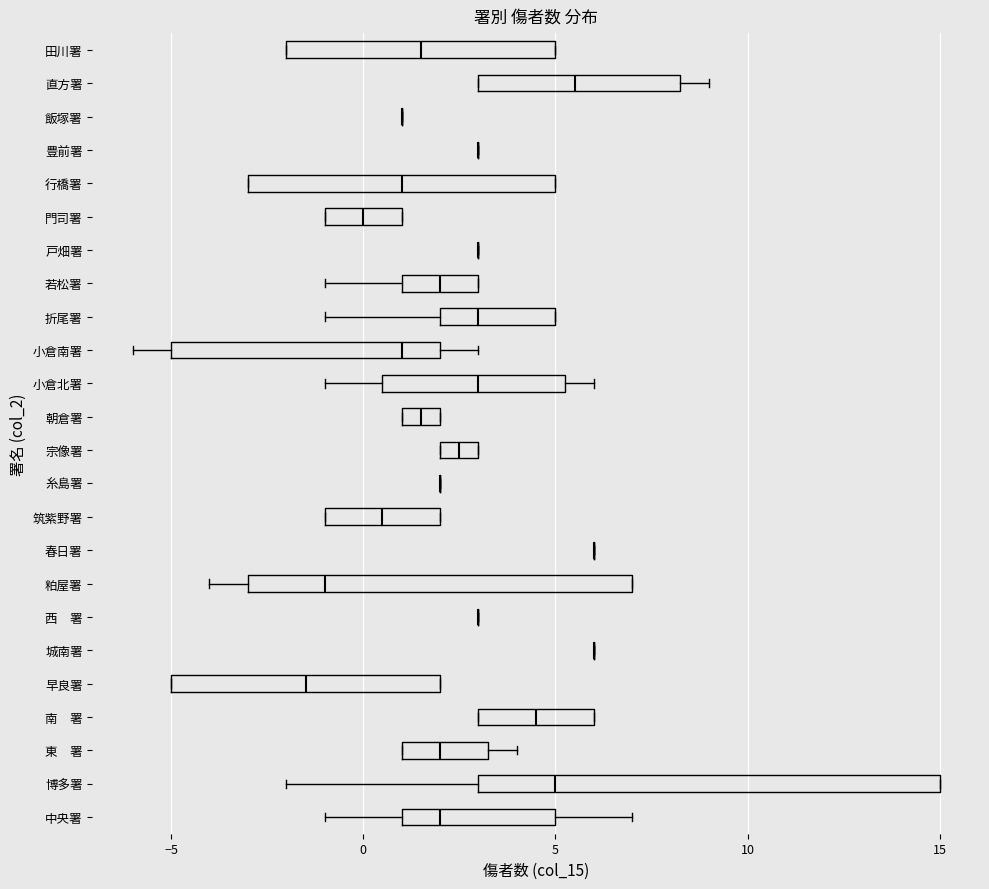

Reading bottom to top, transcribe this box plot: for each box, give where its median line is, the range the box spans, and where its two whiskers end, as read against the x-axis. The values are not printed on the chart, so give them approximately, as read against the axis.

中央署: median 2.0, box 1.0 to 5.0, whiskers -1.0 to 7.0
博多署: median 5.0, box 3.0 to 15.0, whiskers -2.0 to 15.0
東 署: median 2.0, box 1.0 to 3.5, whiskers 1.0 to 4.0
南 署: median 4.5, box 3.0 to 6.0, whiskers 3.0 to 6.0
早良署: median -1.5, box -5.0 to 2.0, whiskers -5.0 to 2.0
城南署: box collapsed to a line at 6.0, whiskers 6.0 to 6.0
西 署: box collapsed to a line at 3.0, whiskers 3.0 to 3.0
粕屋署: median -1.0, box -3.0 to 7.0, whiskers -4.0 to 7.0
春日署: box collapsed to a line at 6.0, whiskers 6.0 to 6.0
筑紫野署: median 0.5, box -1.0 to 2.0, whiskers -1.0 to 2.0
糸島署: box collapsed to a line at 2.0, whiskers 2.0 to 2.0
宗像署: median 2.5, box 2.0 to 3.0, whiskers 2.0 to 3.0
朝倉署: median 1.5, box 1.0 to 2.0, whiskers 1.0 to 2.0
小倉北署: median 3.0, box 0.5 to 5.5, whiskers -1.0 to 6.0
小倉南署: median 1.0, box -5.0 to 2.0, whiskers -6.0 to 3.0
折尾署: median 3.0, box 2.0 to 5.0, whiskers -1.0 to 5.0
若松署: median 2.0, box 1.0 to 3.0, whiskers -1.0 to 3.0
戸畑署: box collapsed to a line at 3.0, whiskers 3.0 to 3.0
門司署: median 0.0, box -1.0 to 1.0, whiskers -1.0 to 1.0
行橋署: median 1.0, box -3.0 to 5.0, whiskers -3.0 to 5.0
豊前署: box collapsed to a line at 3.0, whiskers 3.0 to 3.0
飯塚署: box collapsed to a line at 1.0, whiskers 1.0 to 1.0
直方署: median 5.5, box 3.0 to 8.5, whiskers 3.0 to 9.0
田川署: median 1.5, box -2.0 to 5.0, whiskers -2.0 to 5.0